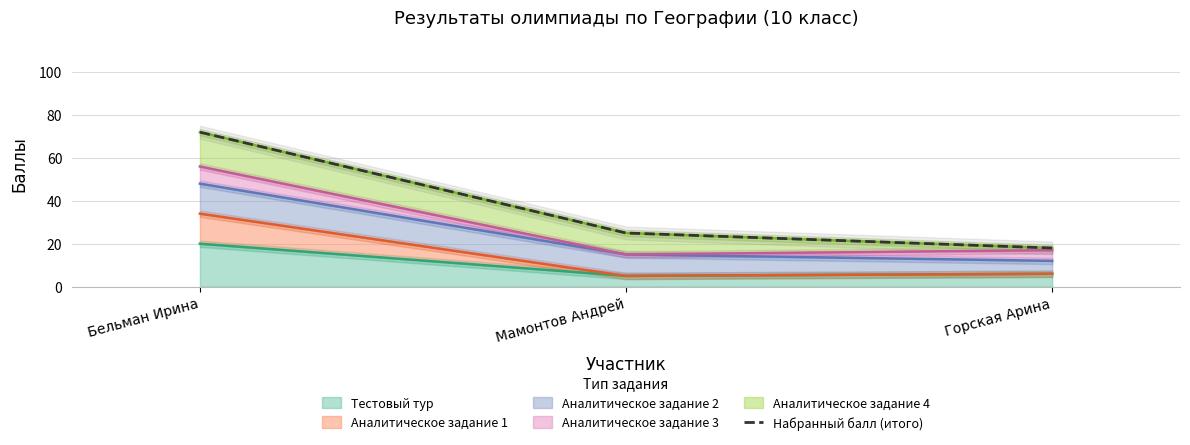

Rank the categories by value from highest to lowest.

Бельман Ирина, Мамонтов Андрей, Горская Арина